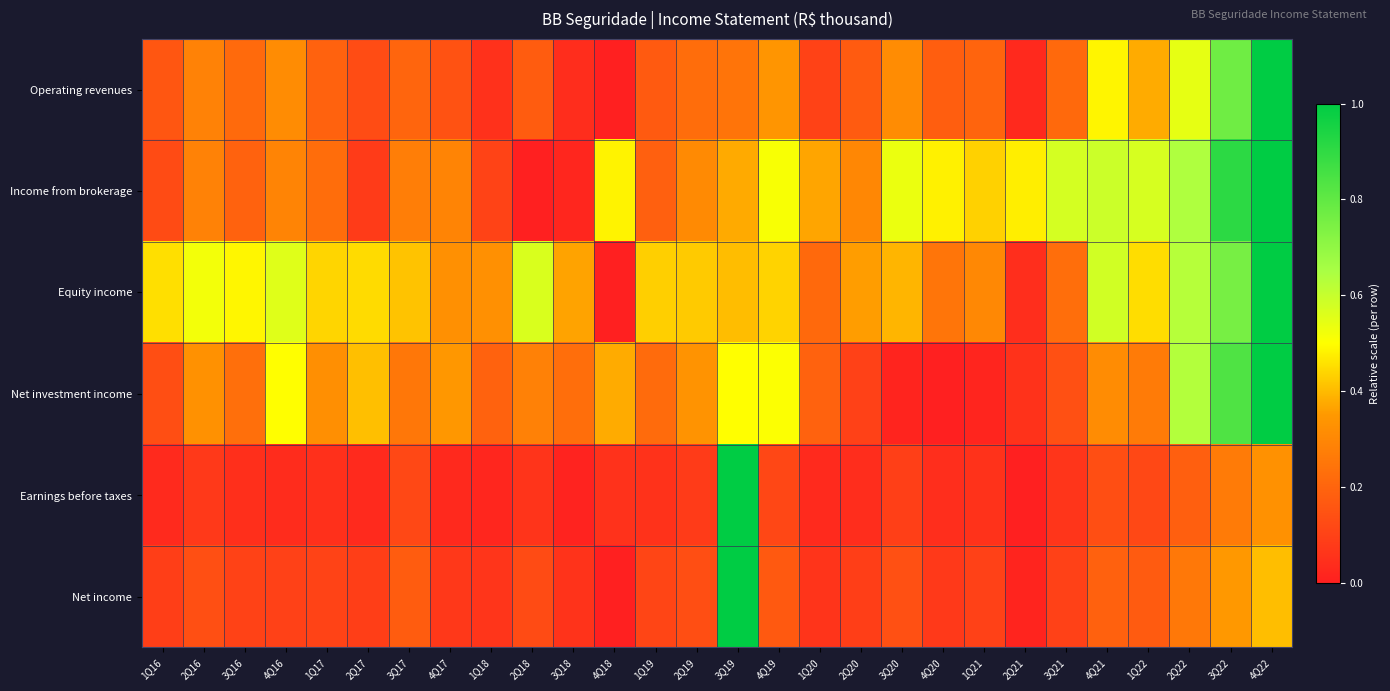

Reading right to left, list all the values displayed in this chart.

Operating revenues: 4Q22=1.0	3Q22=0.8	2Q22=0.5	1Q22=0.4	4Q21=0.5	3Q21=0.2	2Q21=0.0	1Q21=0.2	4Q20=0.2	3Q20=0.3	2Q20=0.2	1Q20=0.1	4Q19=0.3	3Q19=0.2	2Q19=0.2	1Q19=0.2	4Q18=0.0	3Q18=0.0	2Q18=0.2	1Q18=0.1	4Q17=0.1	3Q17=0.2	2Q17=0.1	1Q17=0.2	4Q16=0.3	3Q16=0.2	2Q16=0.3	1Q16=0.2
Income from brokerage: 4Q22=1.0	3Q22=0.9	2Q22=0.6	1Q22=0.6	4Q21=0.6	3Q21=0.6	2Q21=0.5	1Q21=0.4	4Q20=0.5	3Q20=0.5	2Q20=0.3	1Q20=0.4	4Q19=0.5	3Q19=0.4	2Q19=0.3	1Q19=0.2	4Q18=0.5	3Q18=0.0	2Q18=0.0	1Q18=0.1	4Q17=0.3	3Q17=0.3	2Q17=0.1	1Q17=0.2	4Q16=0.3	3Q16=0.2	2Q16=0.3	1Q16=0.1
Equity income: 4Q22=1.0	3Q22=0.8	2Q22=0.6	1Q22=0.5	4Q21=0.6	3Q21=0.2	2Q21=0.0	1Q21=0.3	4Q20=0.2	3Q20=0.4	2Q20=0.4	1Q20=0.2	4Q19=0.4	3Q19=0.4	2Q19=0.4	1Q19=0.4	4Q18=0.0	3Q18=0.4	2Q18=0.6	1Q18=0.3	4Q17=0.3	3Q17=0.4	2Q17=0.4	1Q17=0.4	4Q16=0.6	3Q16=0.5	2Q16=0.5	1Q16=0.5
Net investment income: 4Q22=1.0	3Q22=0.8	2Q22=0.6	1Q22=0.3	4Q21=0.3	3Q21=0.1	2Q21=0.1	1Q21=0.0	4Q20=0.0	3Q20=0.0	2Q20=0.1	1Q20=0.2	4Q19=0.5	3Q19=0.5	2Q19=0.3	1Q19=0.2	4Q18=0.4	3Q18=0.2	2Q18=0.3	1Q18=0.2	4Q17=0.3	3Q17=0.3	2Q17=0.4	1Q17=0.3	4Q16=0.5	3Q16=0.2	2Q16=0.3	1Q16=0.1
Earnings before taxes: 4Q22=0.3	3Q22=0.3	2Q22=0.2	1Q22=0.1	4Q21=0.1	3Q21=0.1	2Q21=0.0	1Q21=0.1	4Q20=0.0	3Q20=0.1	2Q20=0.0	1Q20=0.0	4Q19=0.1	3Q19=1.0	2Q19=0.1	1Q19=0.1	4Q18=0.1	3Q18=0.0	2Q18=0.1	1Q18=0.0	4Q17=0.0	3Q17=0.1	2Q17=0.0	1Q17=0.0	4Q16=0.0	3Q16=0.0	2Q16=0.1	1Q16=0.0
Net income: 4Q22=0.4	3Q22=0.3	2Q22=0.3	1Q22=0.2	4Q21=0.2	3Q21=0.1	2Q21=0.0	1Q21=0.1	4Q20=0.1	3Q20=0.1	2Q20=0.1	1Q20=0.1	4Q19=0.2	3Q19=1.0	2Q19=0.1	1Q19=0.1	4Q18=0.0	3Q18=0.1	2Q18=0.1	1Q18=0.1	4Q17=0.1	3Q17=0.2	2Q17=0.1	1Q17=0.1	4Q16=0.1	3Q16=0.1	2Q16=0.1	1Q16=0.1